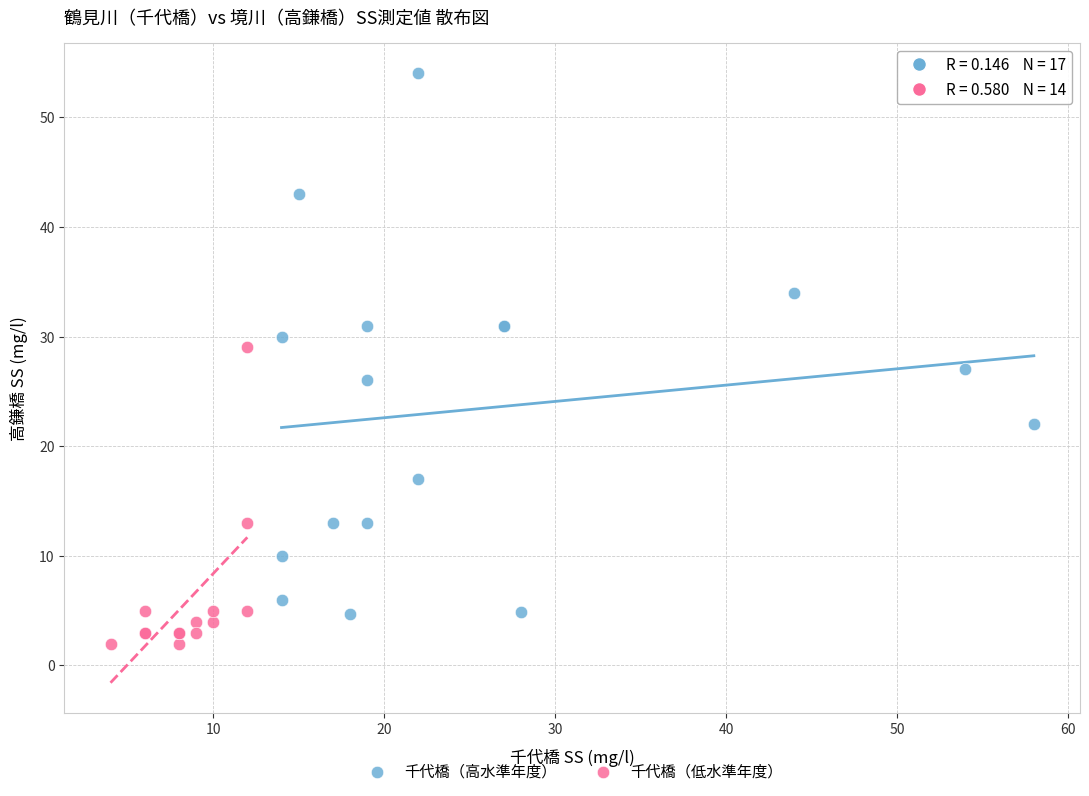

Which series contains the lowest Y value?

千代橋（低水準年度）